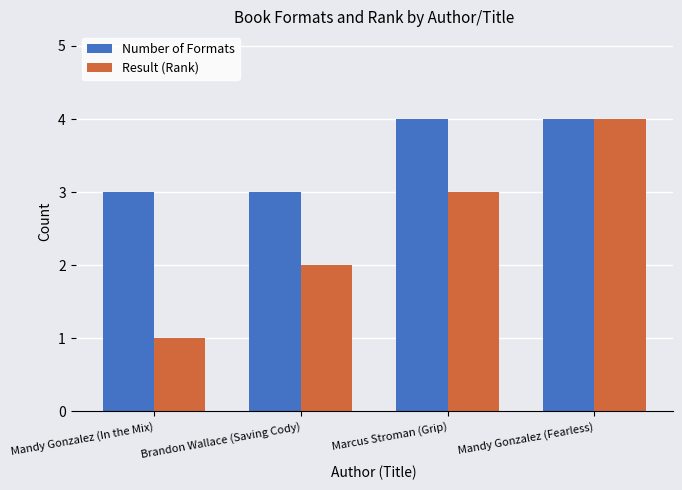

True or false: Number of Formats has a value of 4 at Mandy Gonzalez (Fearless).

True